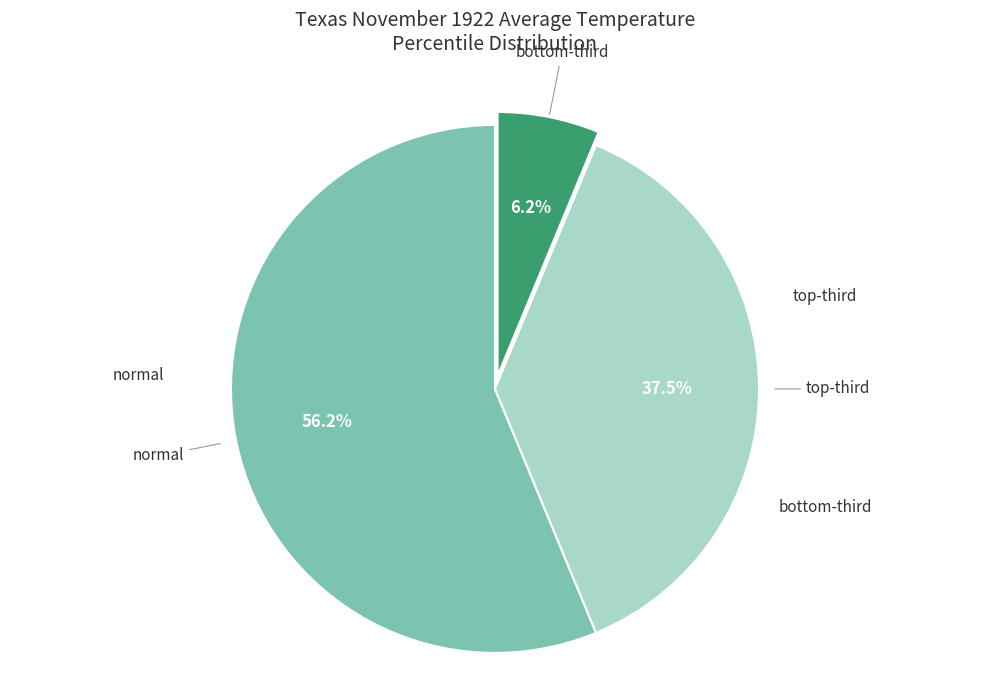

Does any single category account for the majority?

Yes